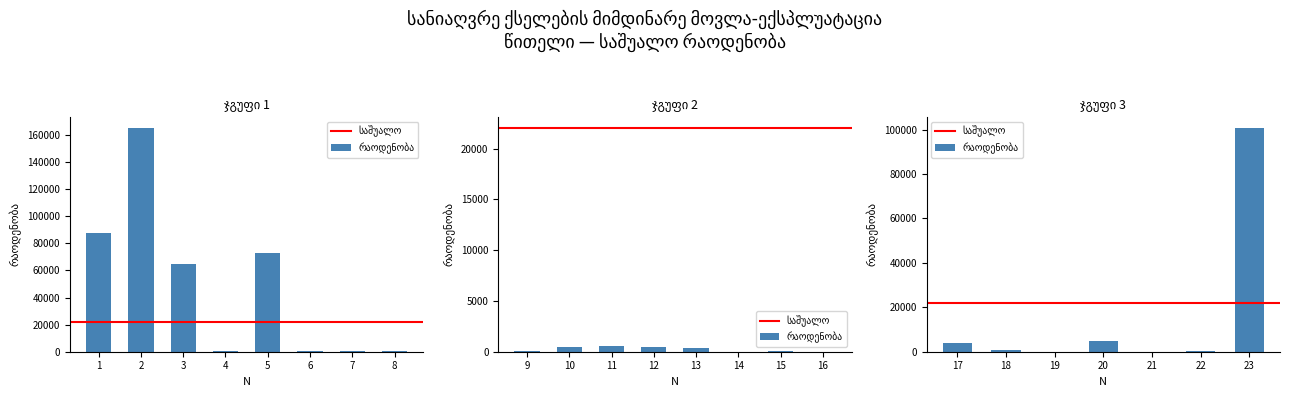

What is the sum of all values?

505735